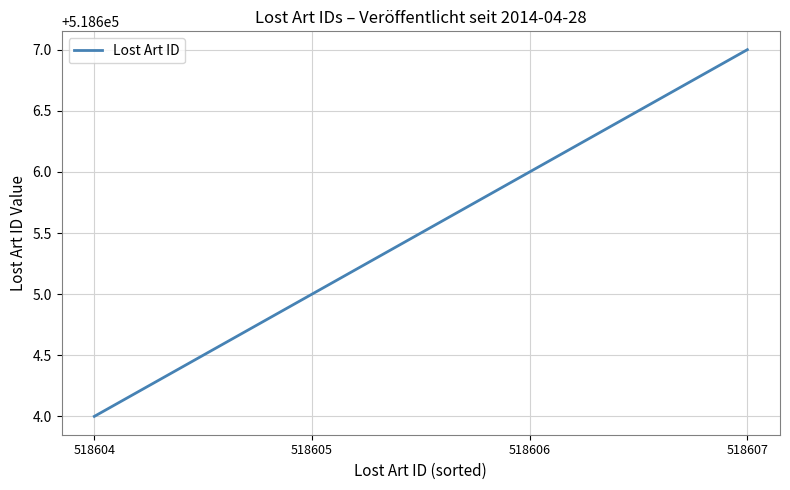

What is the sum of the values at 518604 and 518607?

1037211